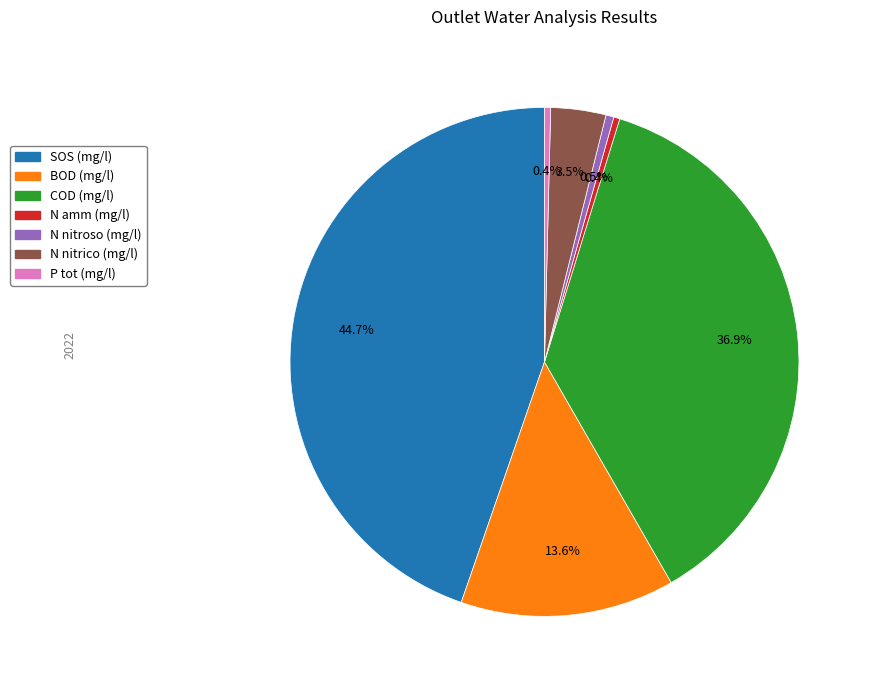

Which category has the biggest portion of the pie?

SOS (mg/l)